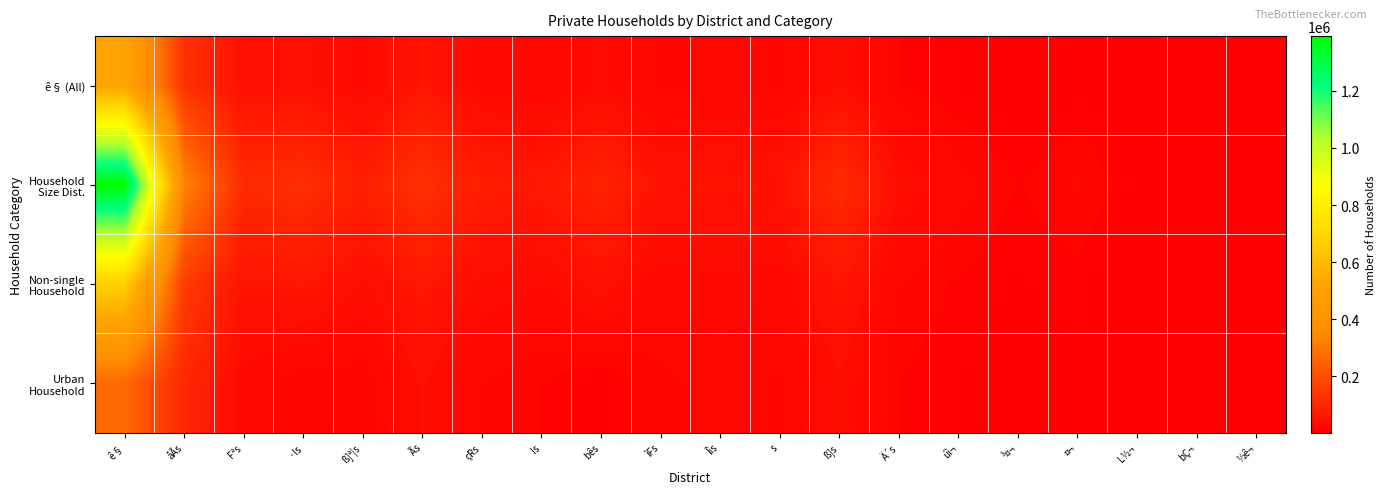

At which category does the chart reach its minimum across all series?

bÇ¬